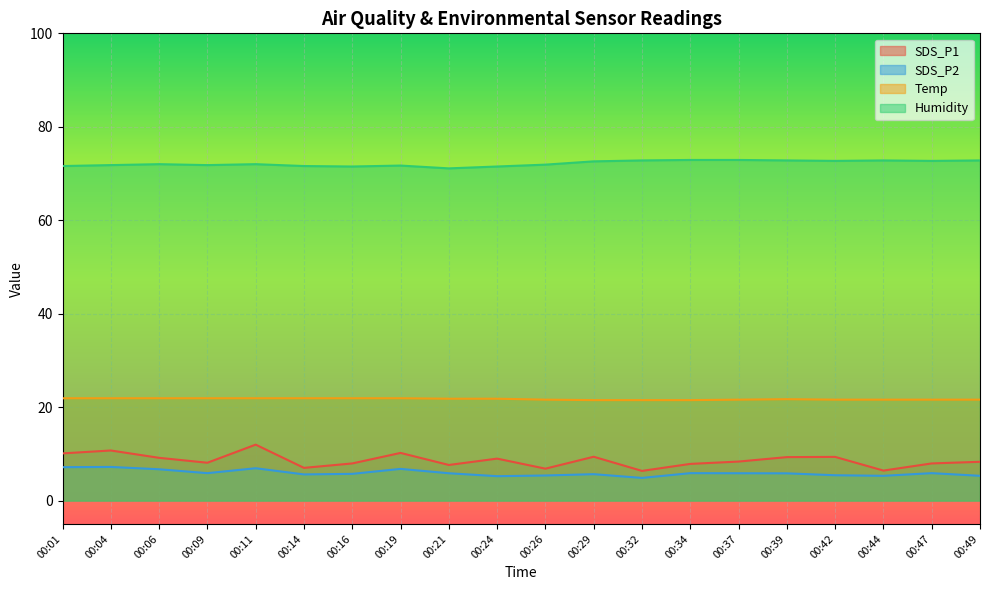

What is the value of the Humidity point at the 10th from the left?

71.5